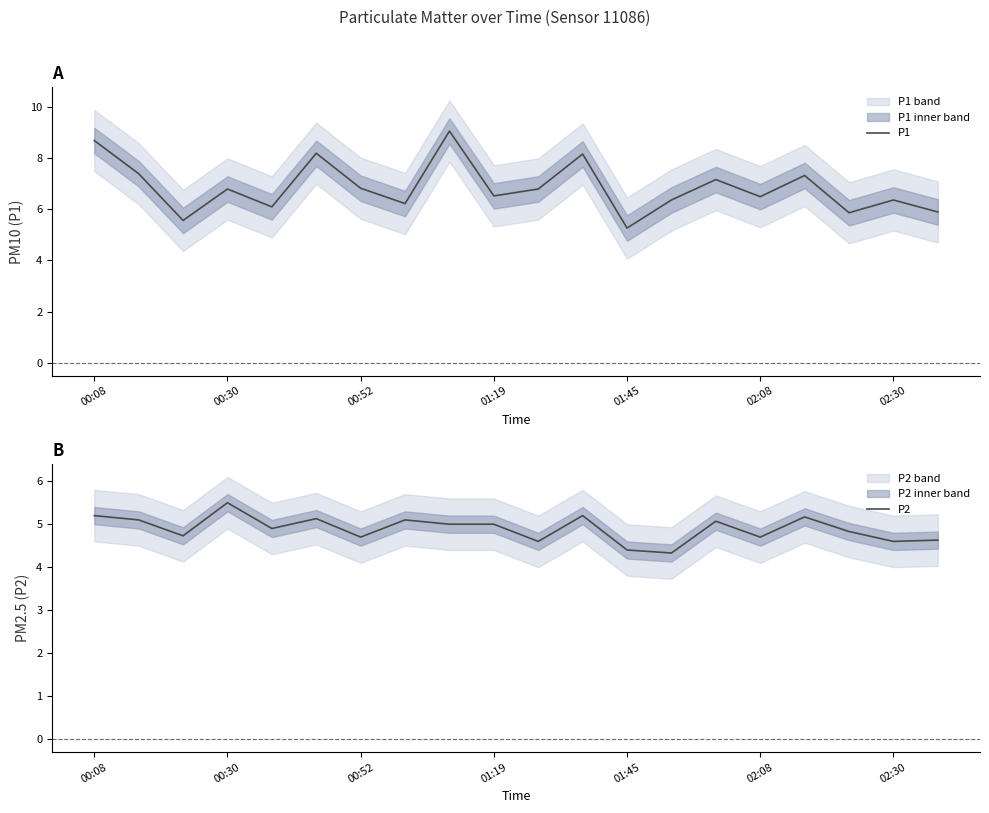

The P1 series shows 5.3 at 01:45. True or false?

True